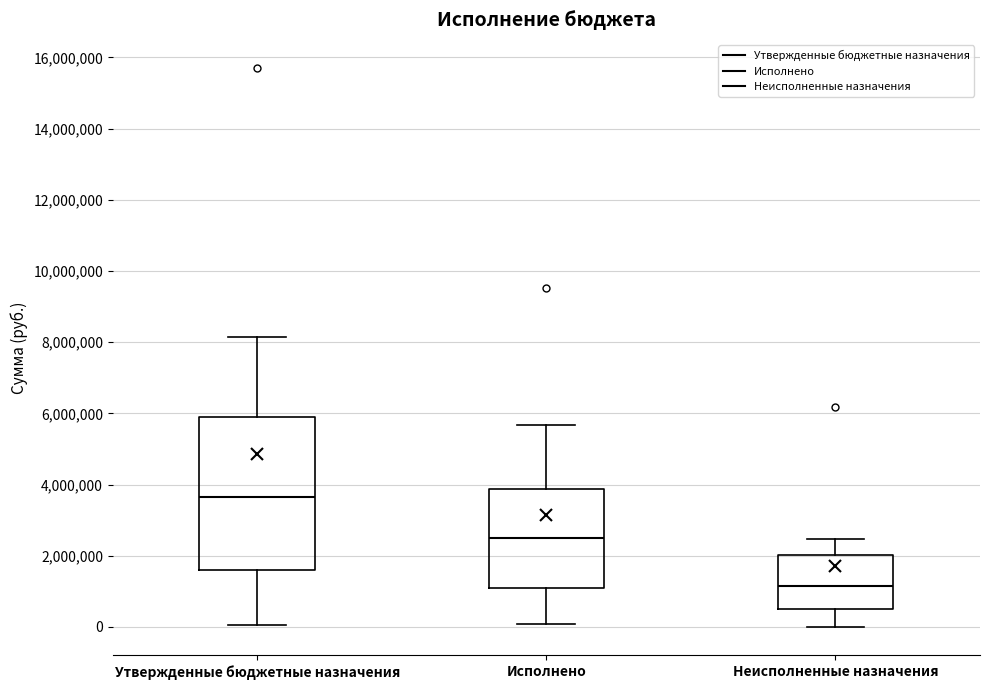

Where does the lower whisker of the box for Исполнено end on the y-axis? The values are not printed on the chart, so give them approximately, as read against the axis.

0